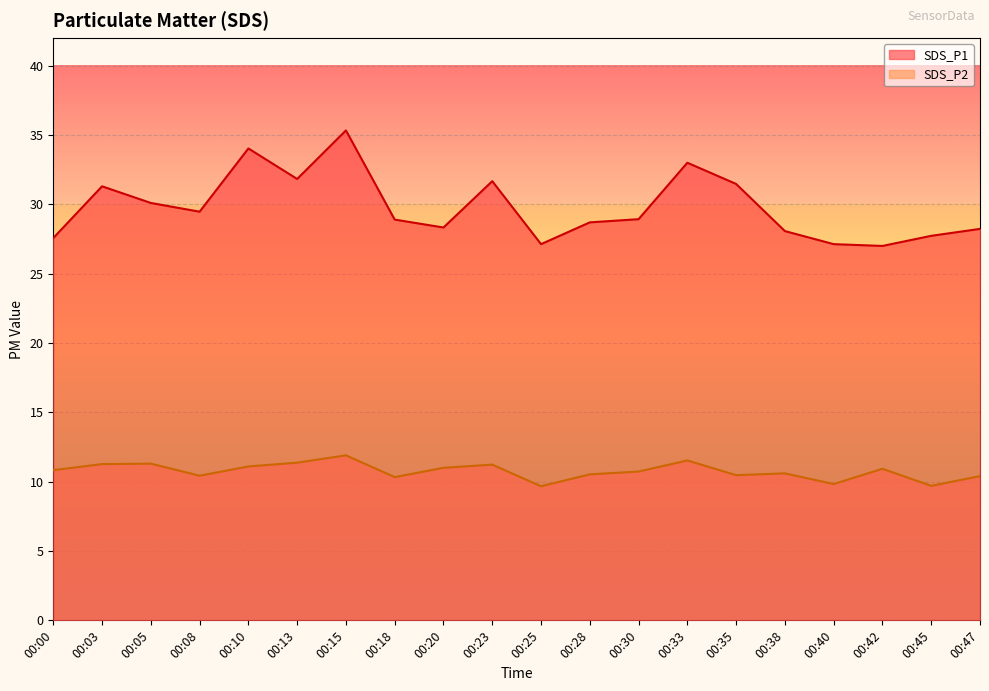

At which category is the sum across all series the highest?

00:15